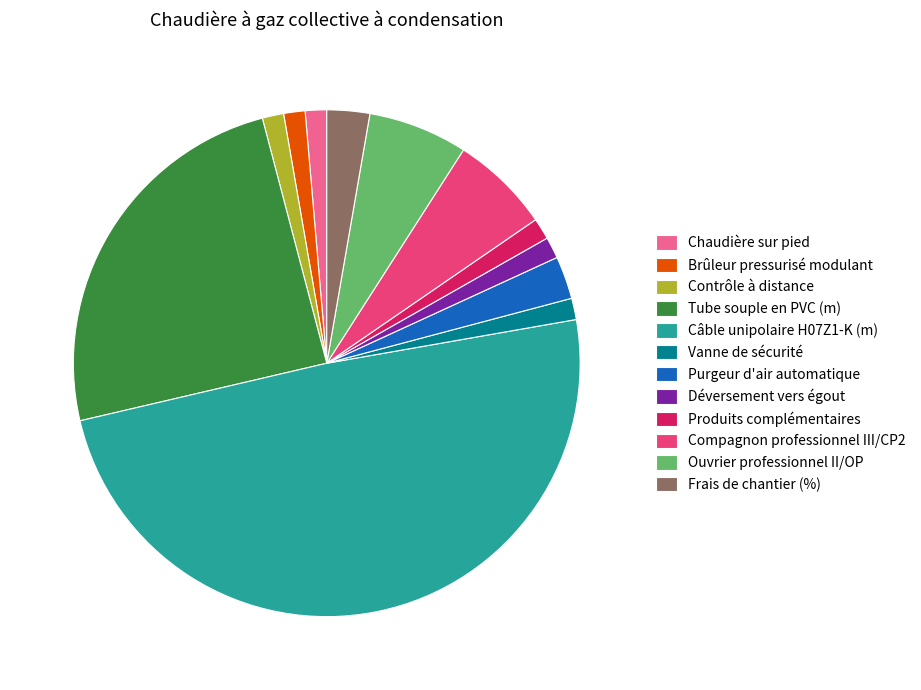

Does Vanne de sécurité represent more than half of the total?

No